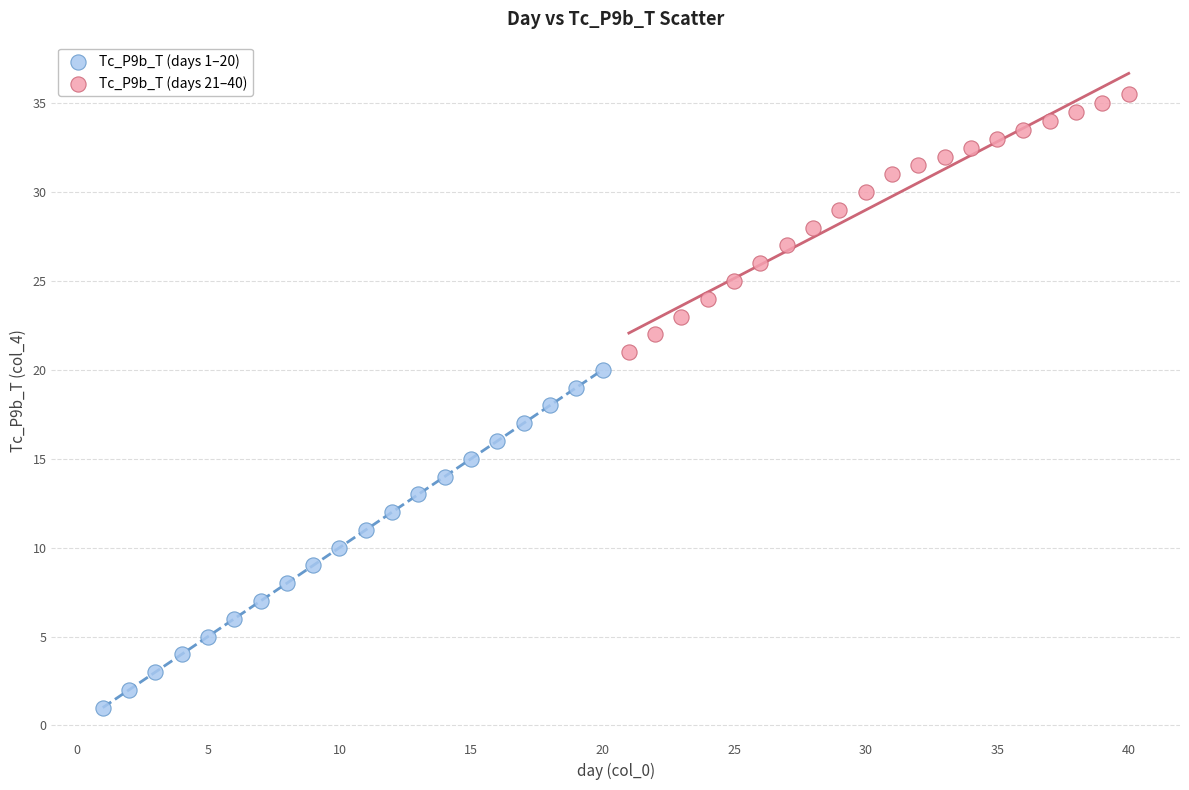

Which series reaches the maximum Y coordinate?

Tc_P9b_T (days 21–40)